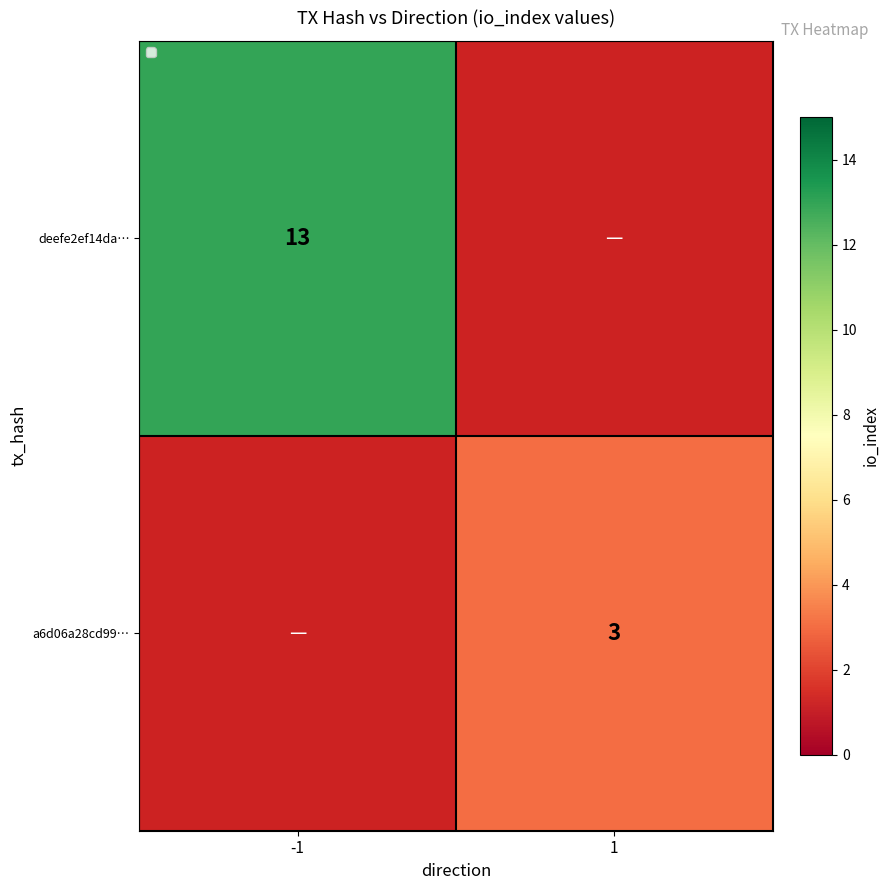

Is the value of deefe2ef14da… at -1 greater than the value of a6d06a28cd99… at 1?

Yes